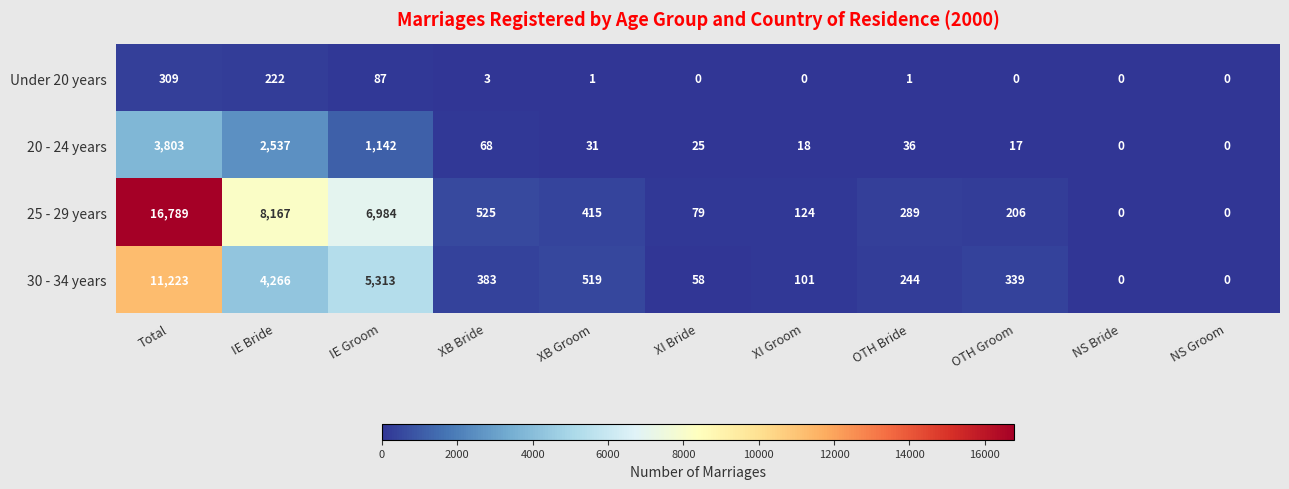

What is the difference between the maximum and second lowest values in the 20 - 24 years series?

3803